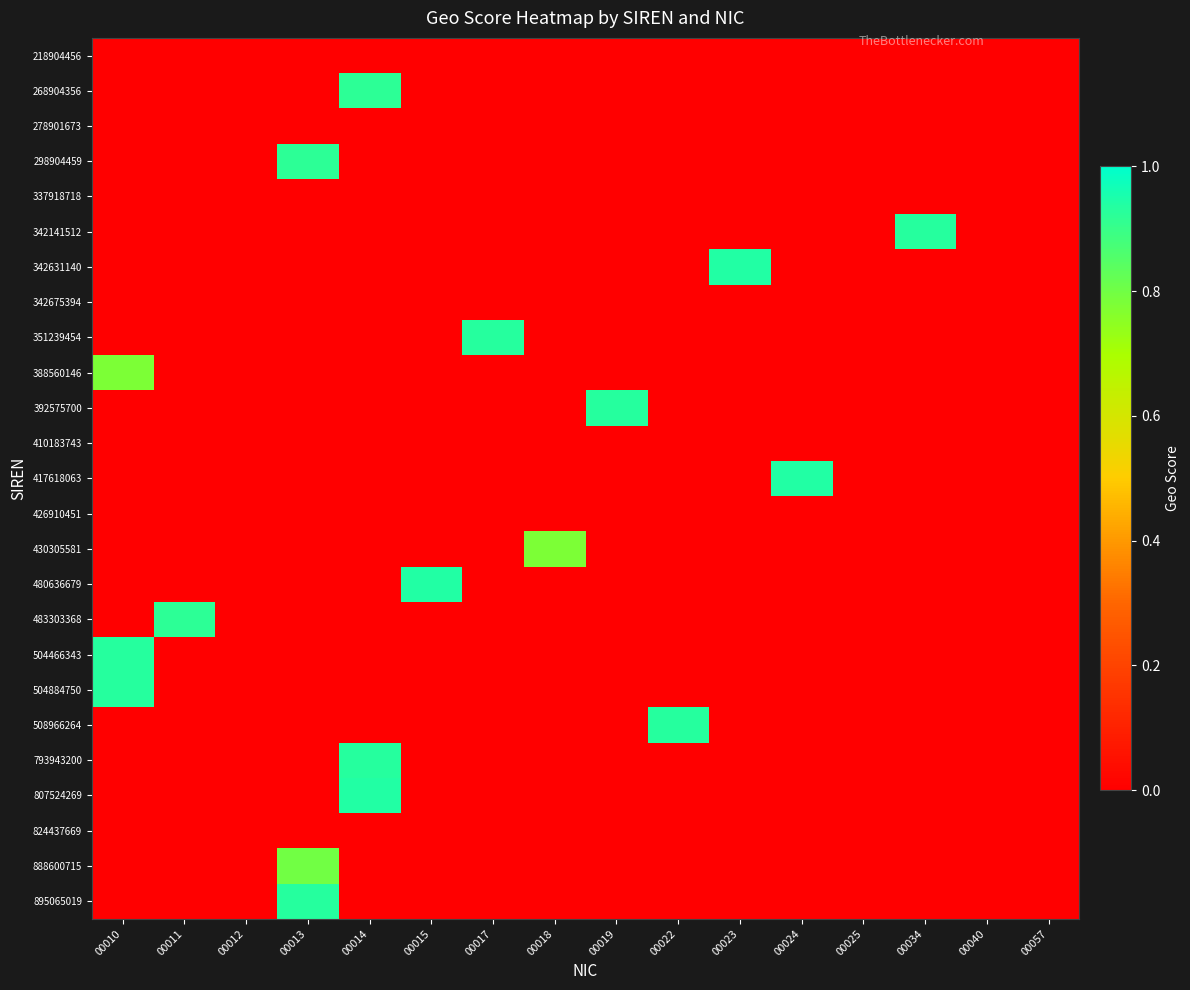

What is the difference between the highest and lowest values at 00023?

0.9